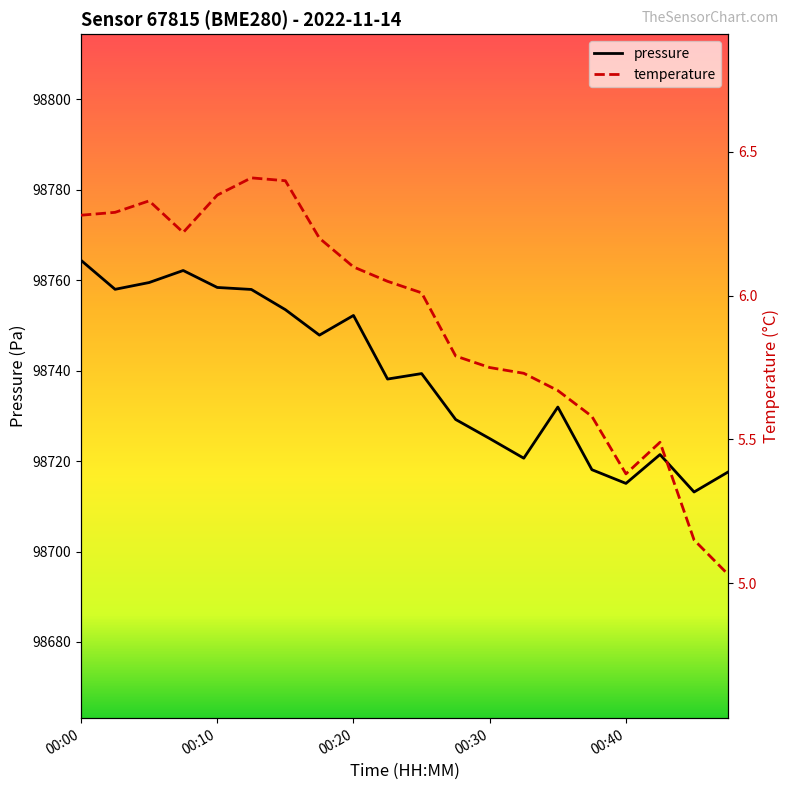

How many lines are shown in the chart?

2